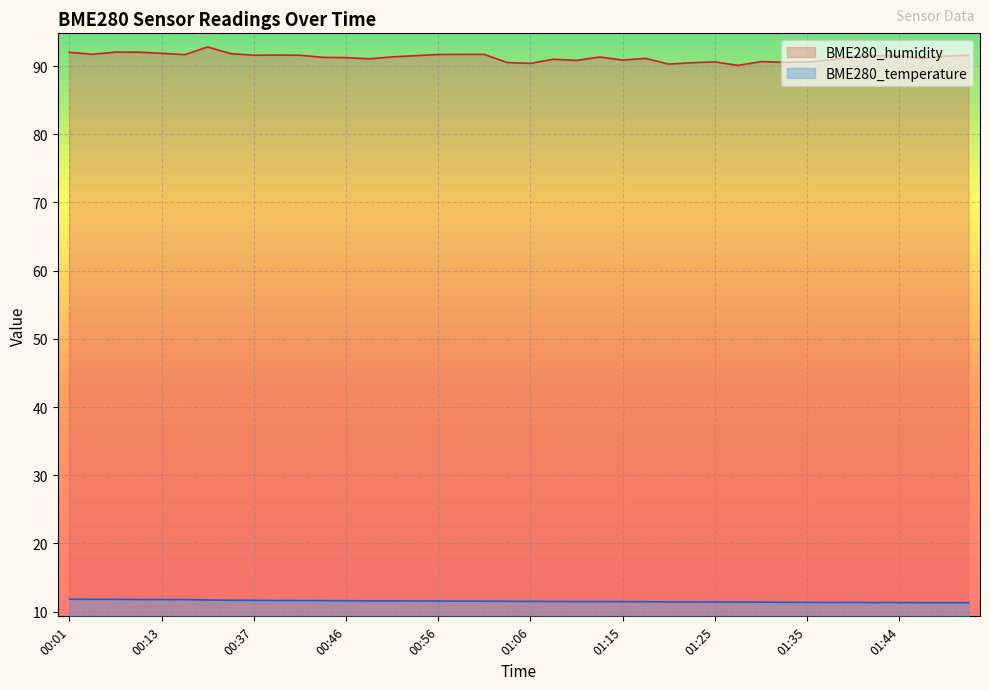

Rank the series by their average value, from lowest to highest.

BME280_temperature, BME280_humidity